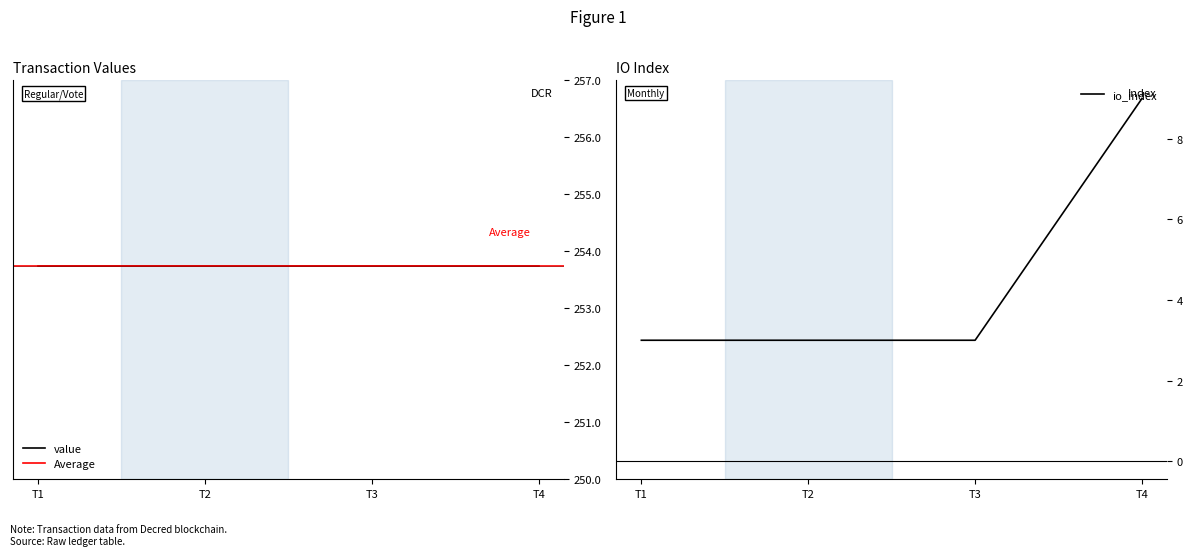

Does the chart have visible grid lines?

No